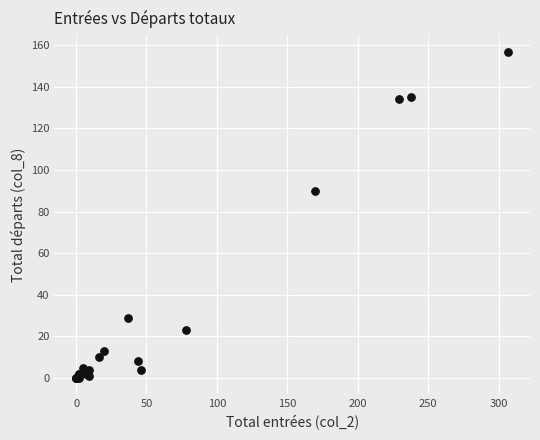

What Y value in the scatter plot is closest to 78?

90